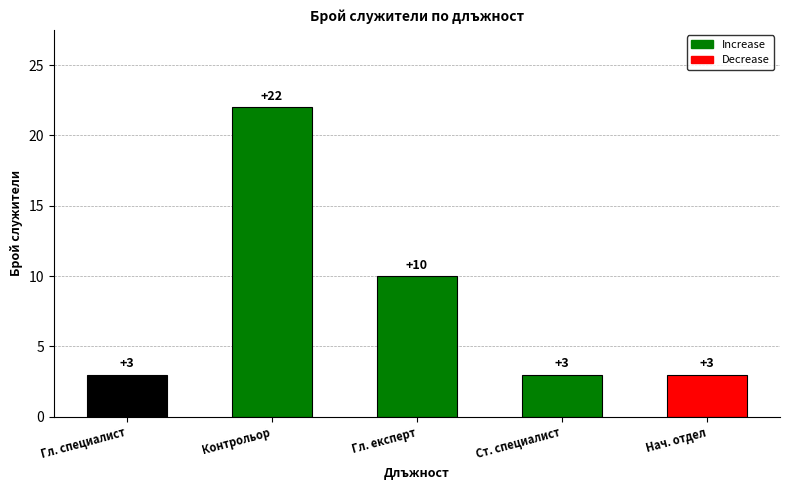

What is the sum of the values at Гл. специалист and Ст. специалист?

6